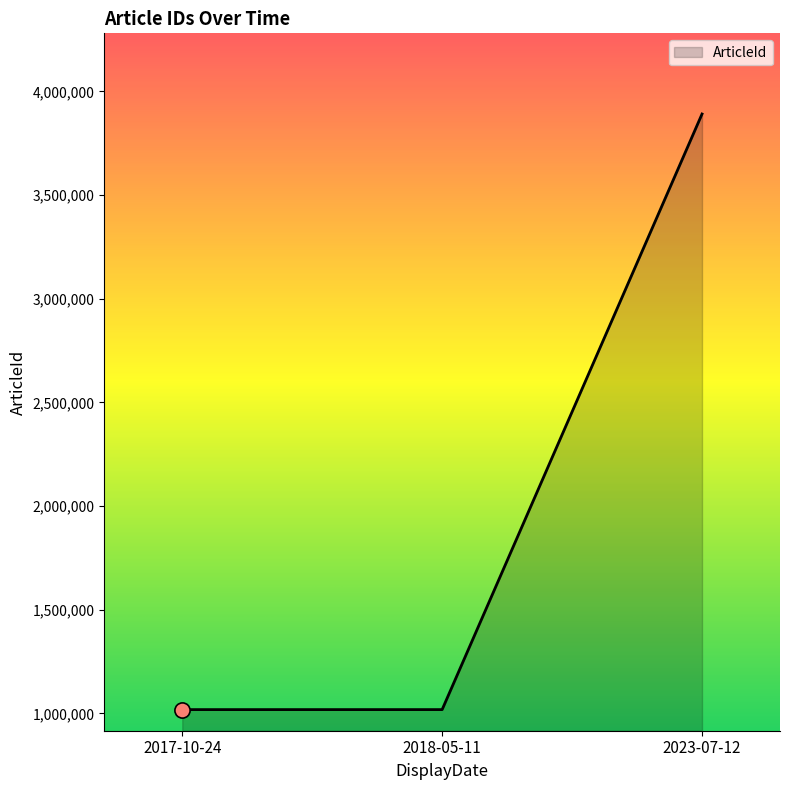

What is the change in value from 2017-10-24 to 2018-05-11?

+51